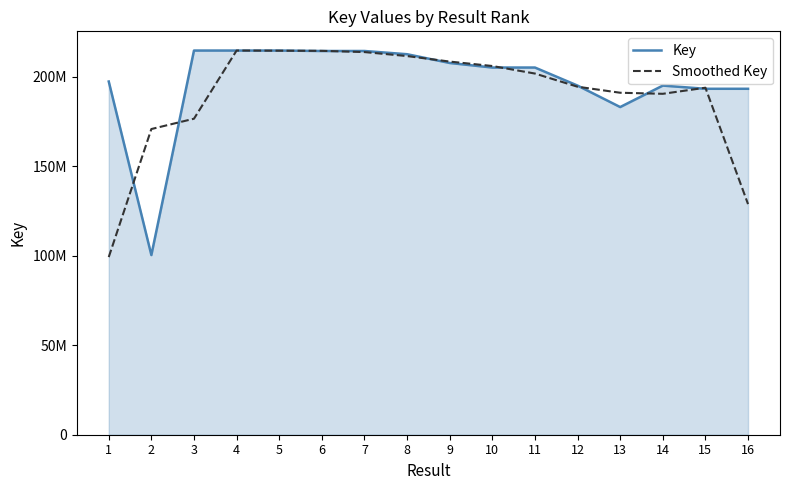

Where do Smoothed Key and Key first cross each other?

1 and 2